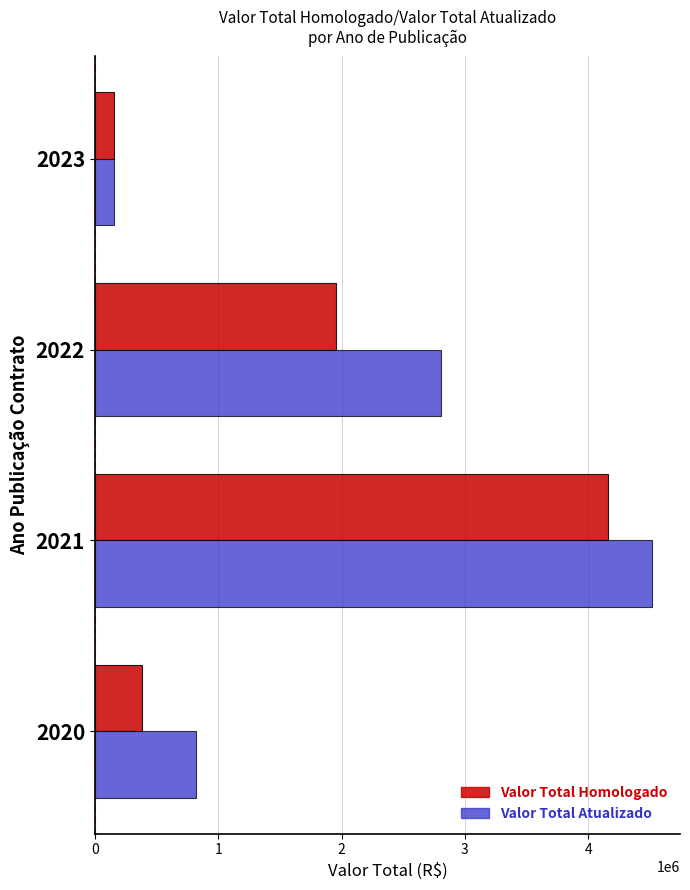

The value of Valor Total Atualizado at 2021 is 4517745.6. True or false?

True